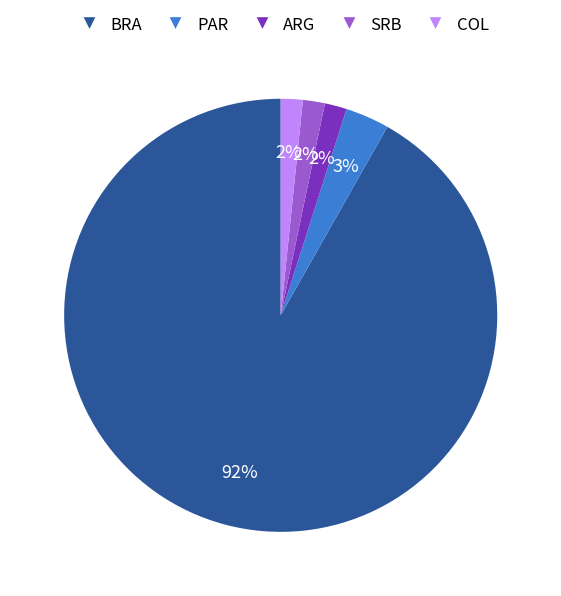

Does BRA represent more than half of the total?

Yes